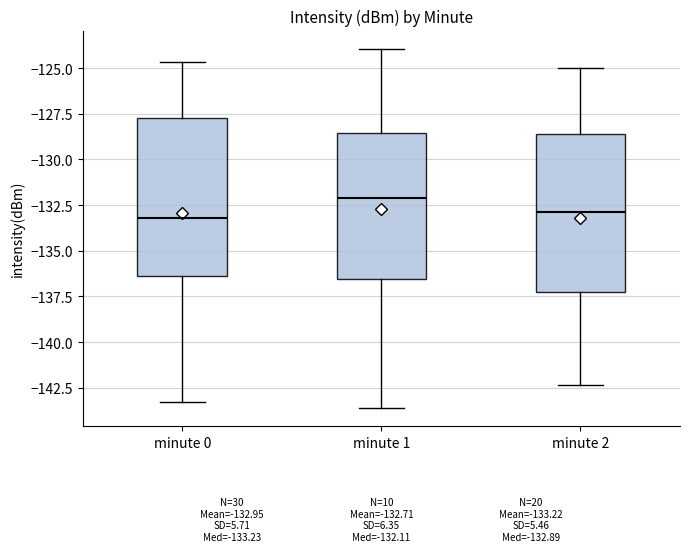

Which box's median line is the highest?

minute 1